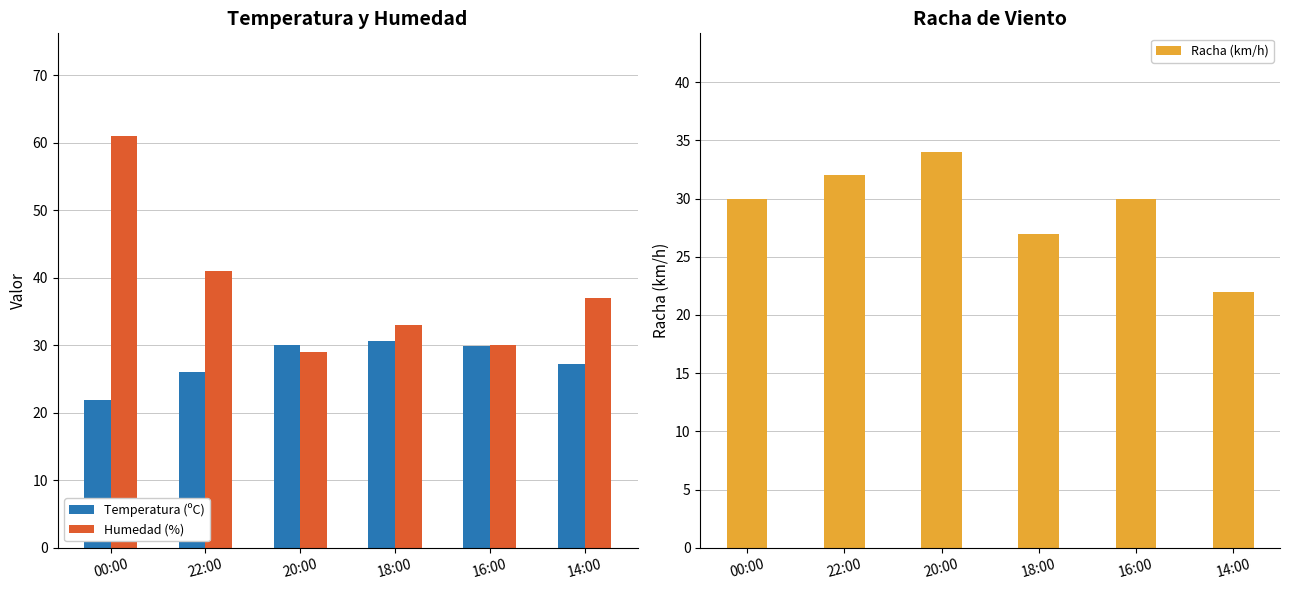

Rank the categories by Racha (km/h) value from lowest to highest.

14:00, 18:00, 00:00, 16:00, 22:00, 20:00